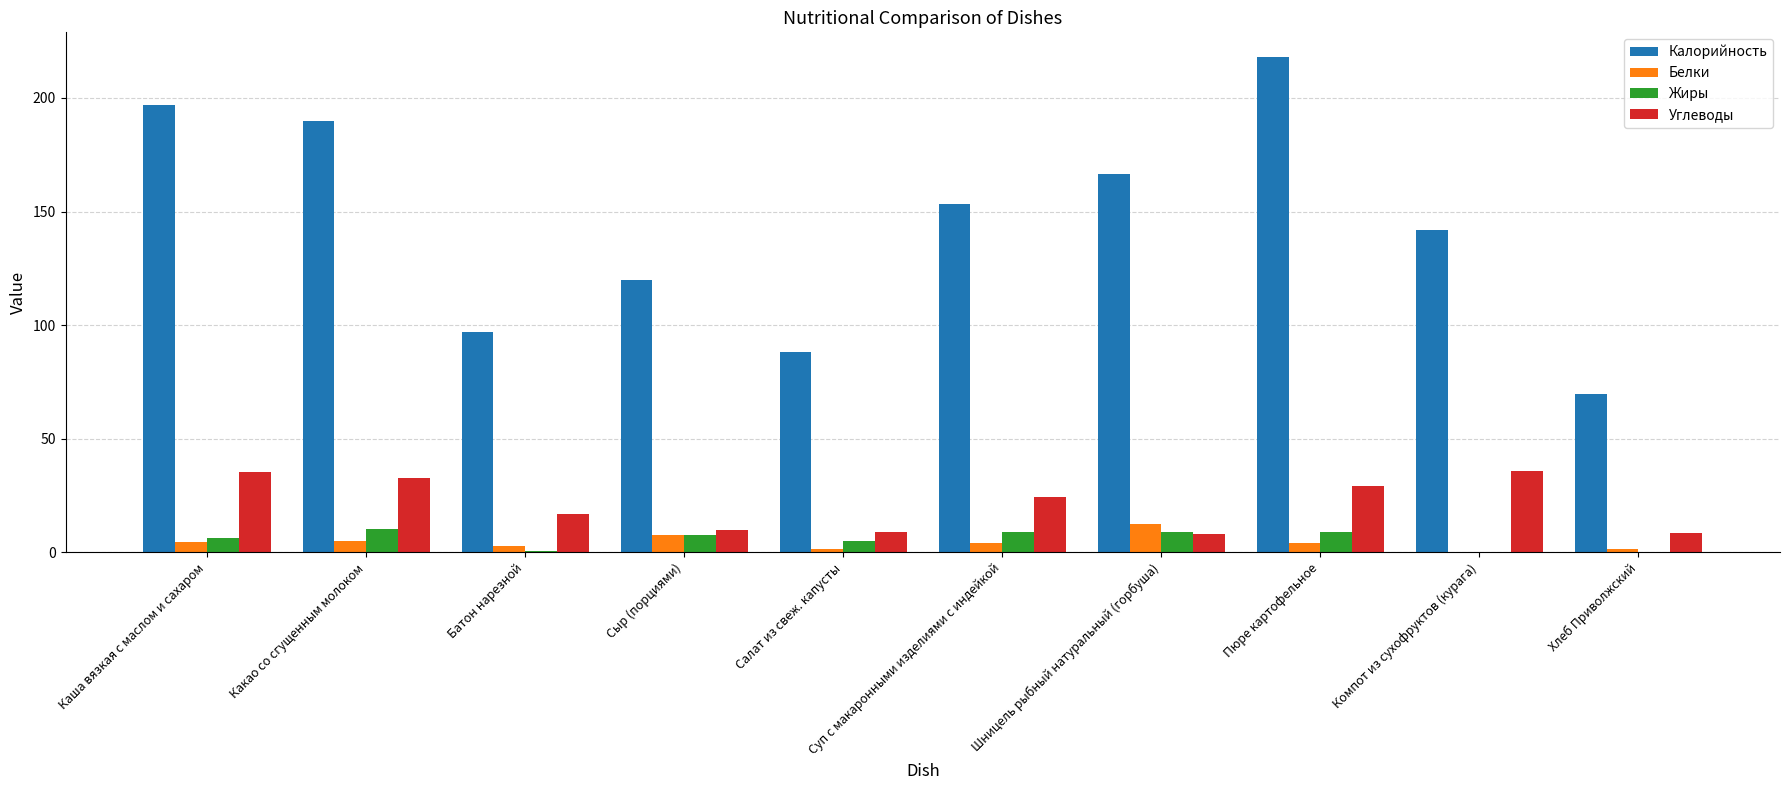

What is the maximum value shown in the chart?

218.0